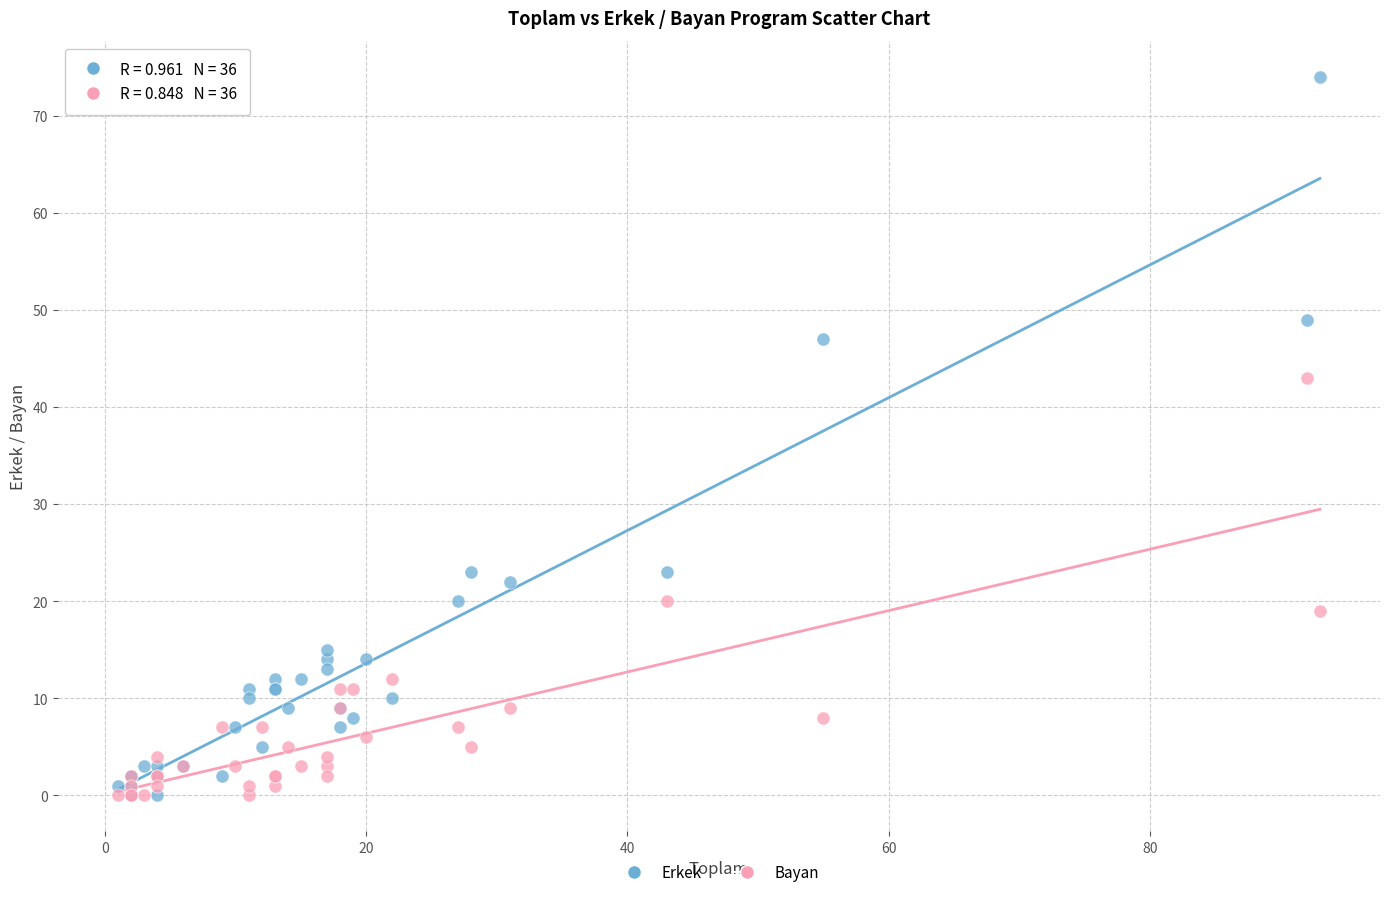

Which series has the widest spread of Y values?

Erkek